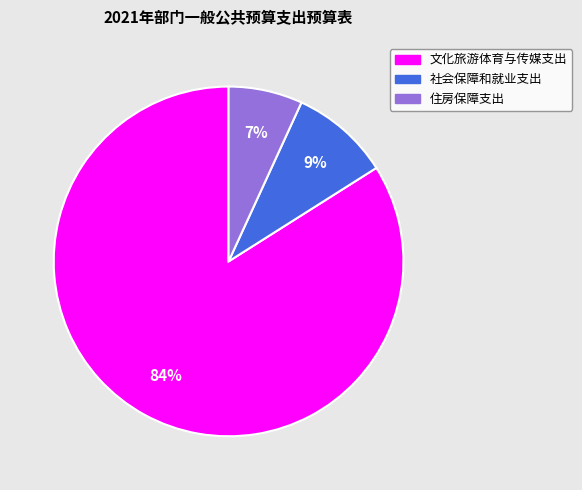

Which category has the smallest portion of the pie?

住房保障支出